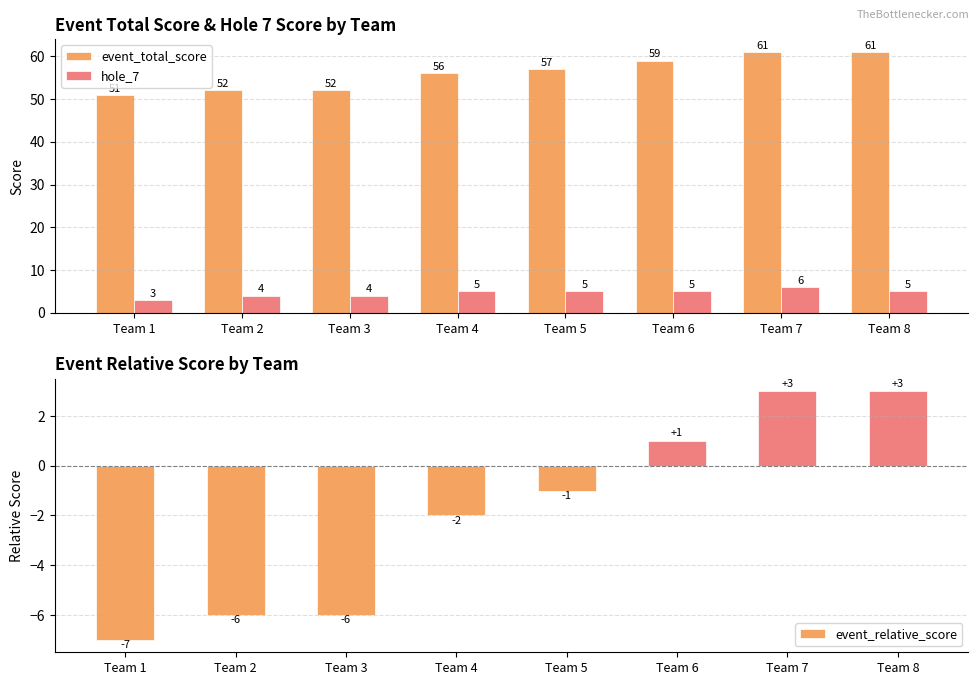

At which category is the sum across all series the highest?

Team 7